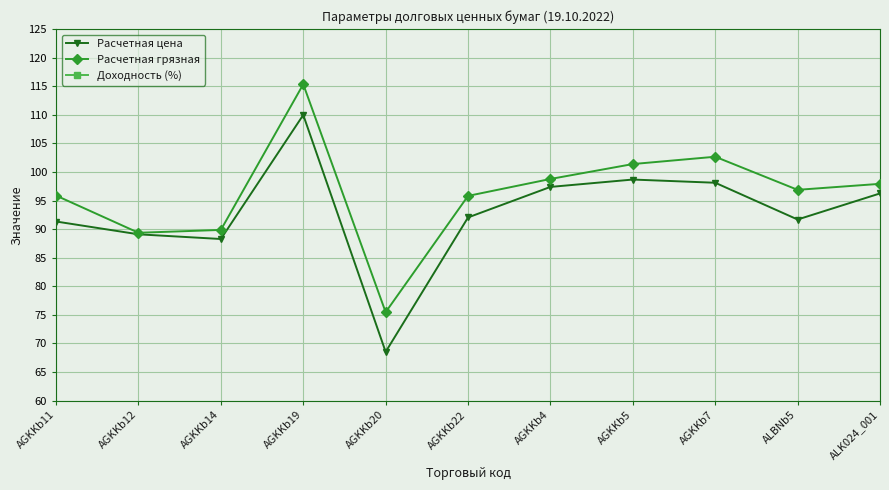

Where is Доходность (%) nearest to the value 14?

AGKKb12